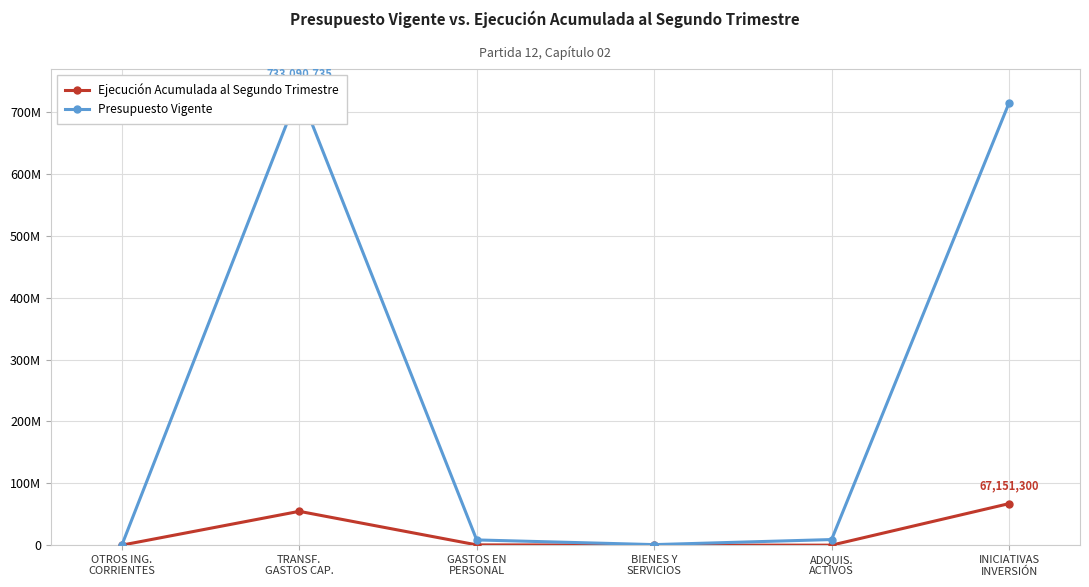

What is the average value of the Ejecución Acumulada al Segundo Trimestre series?

20425999